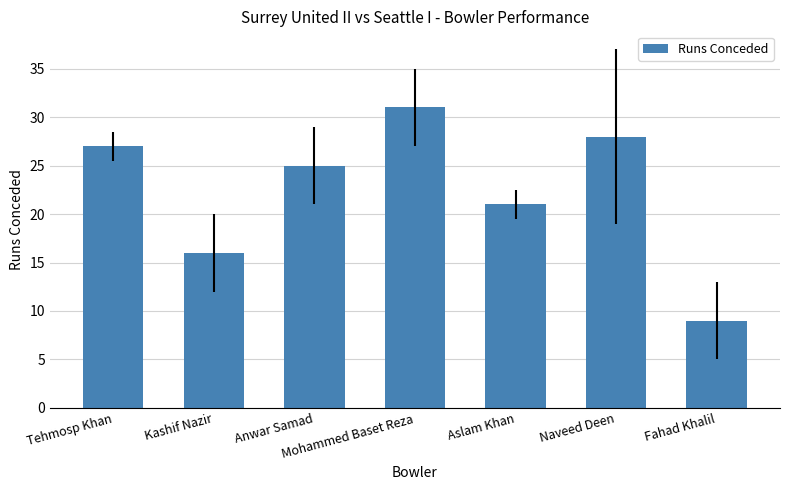

Approximately how many times larger is the value at Fahad Khalil compared to Kashif Nazir?

0.6